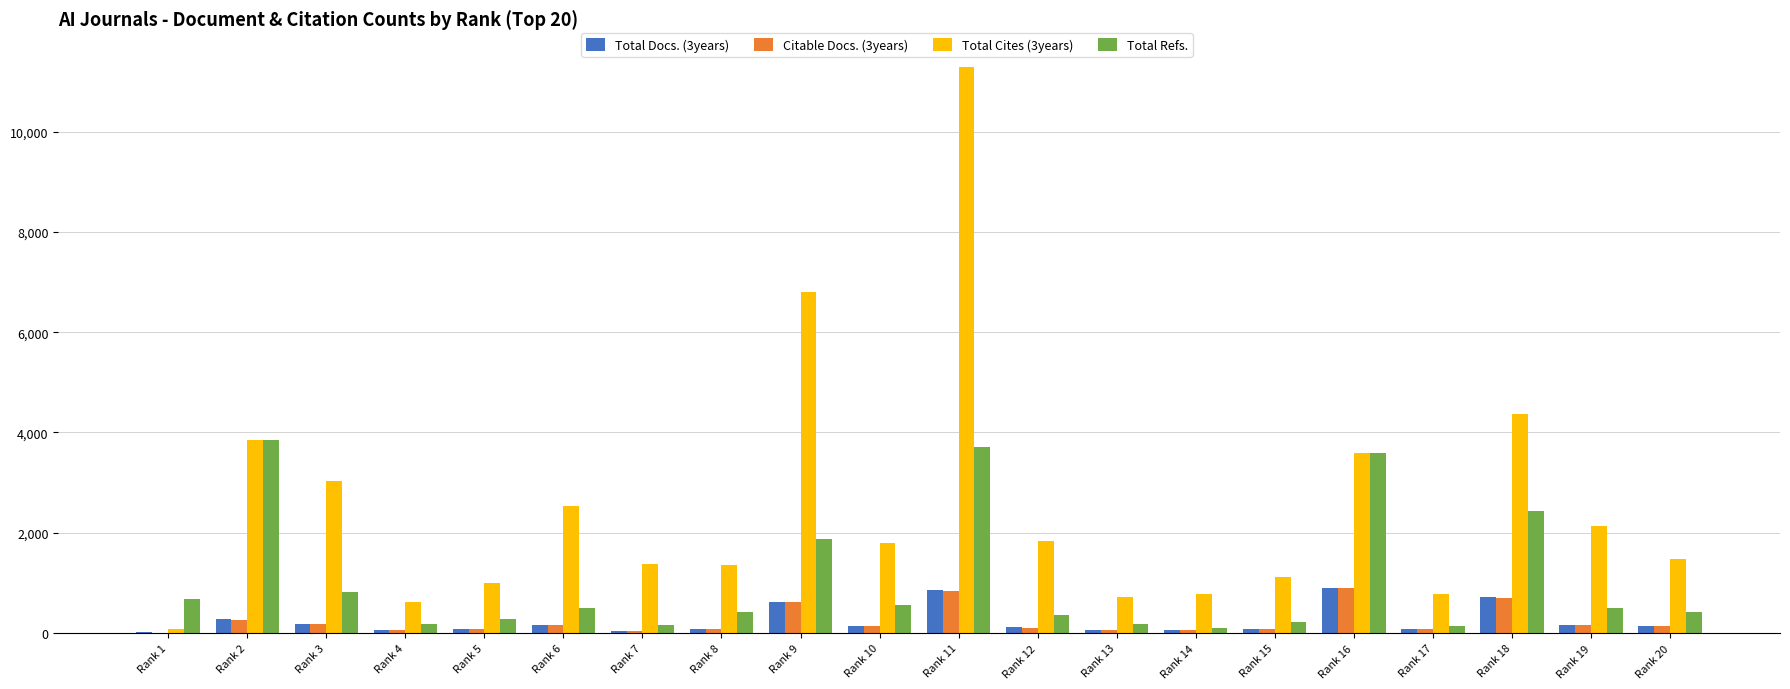

Which series has the largest total across all categories?

Total Cites (3years)